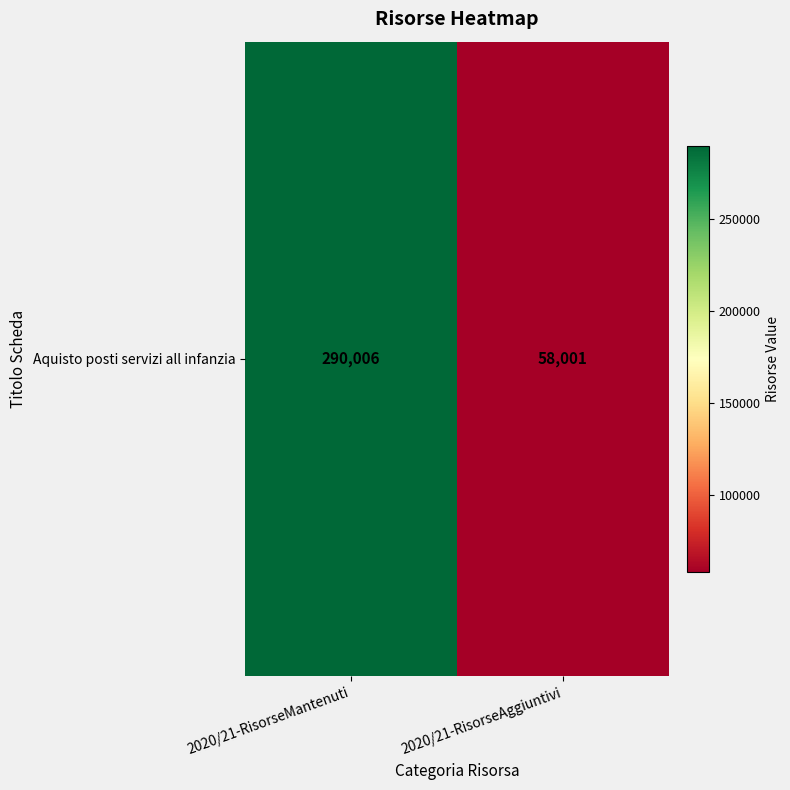

What is the greatest value displayed?

290006.0